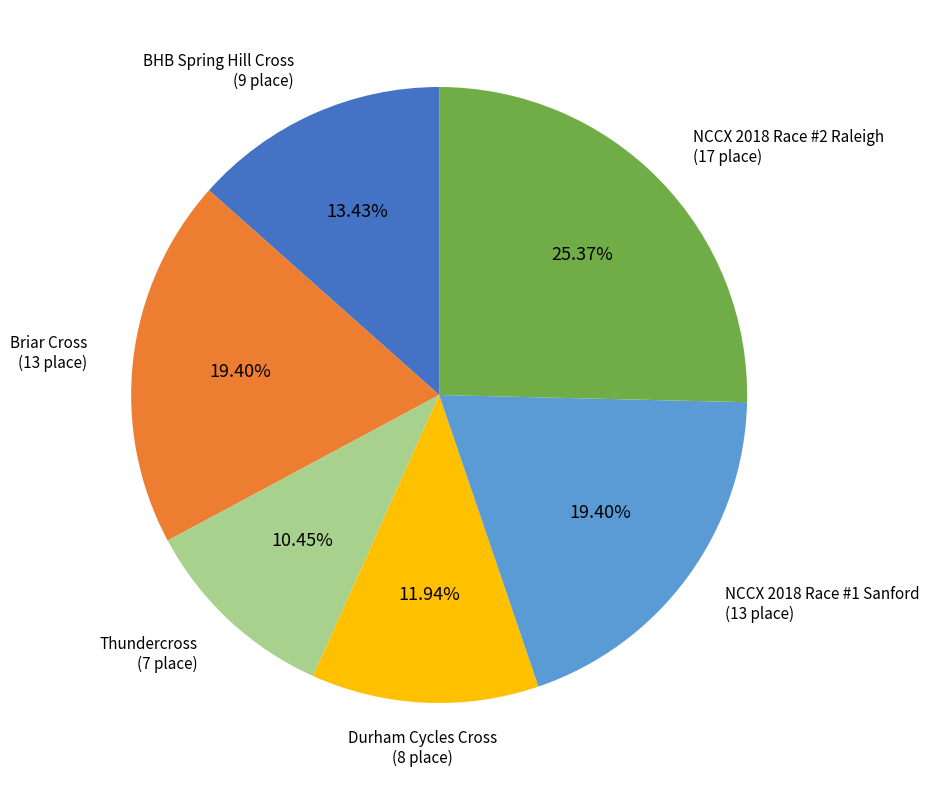

Which category has the smallest portion of the pie?

Thundercross